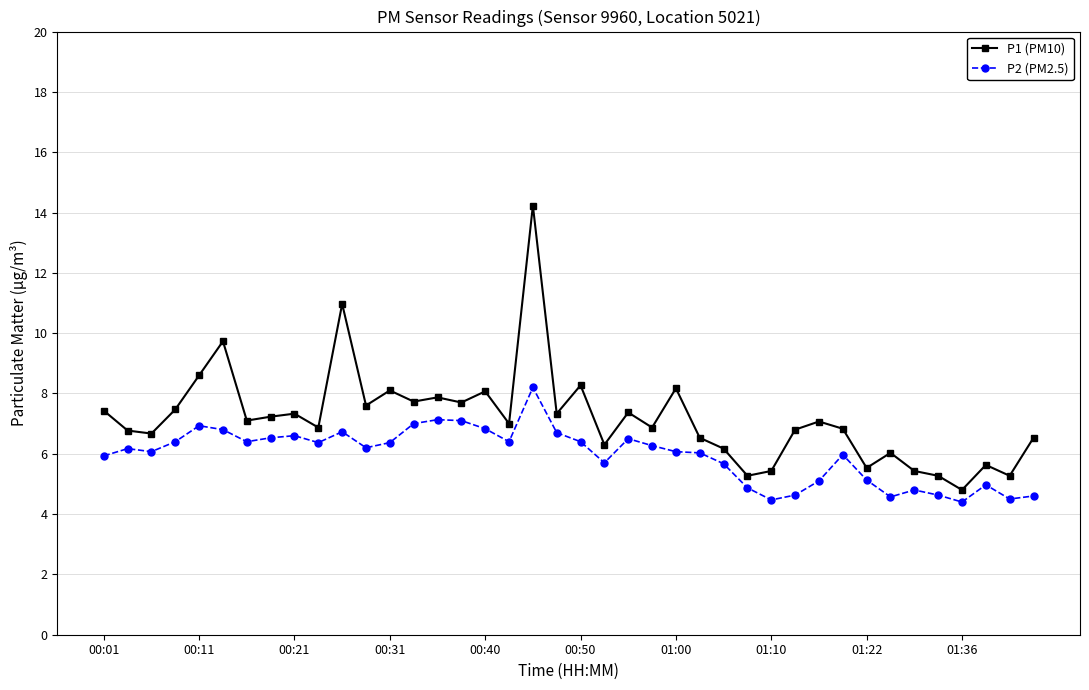

What is the smallest value displayed?

4.4